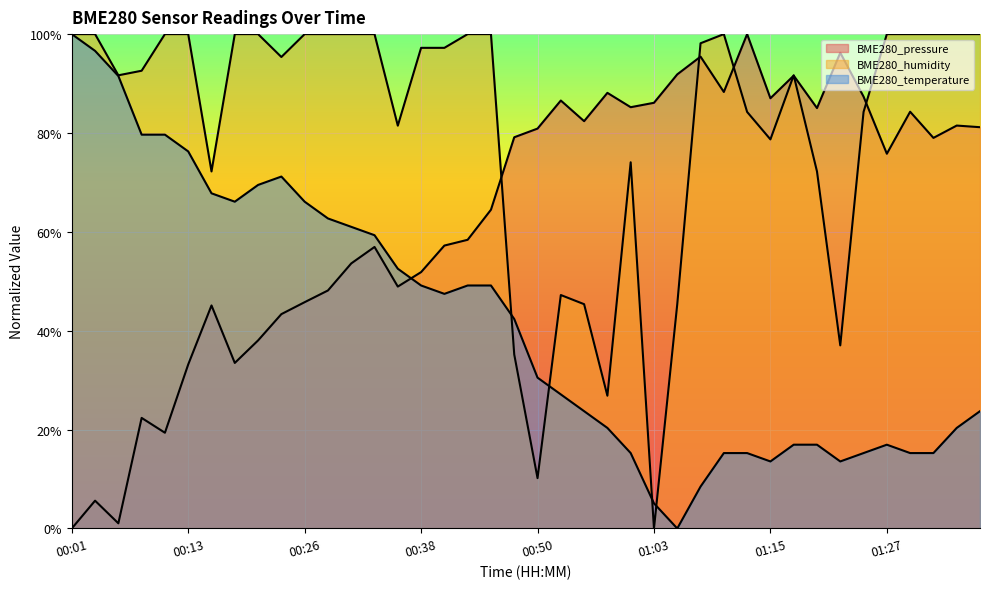

Is it true that BME280_humidity equals 58.1 at 00:38?

False